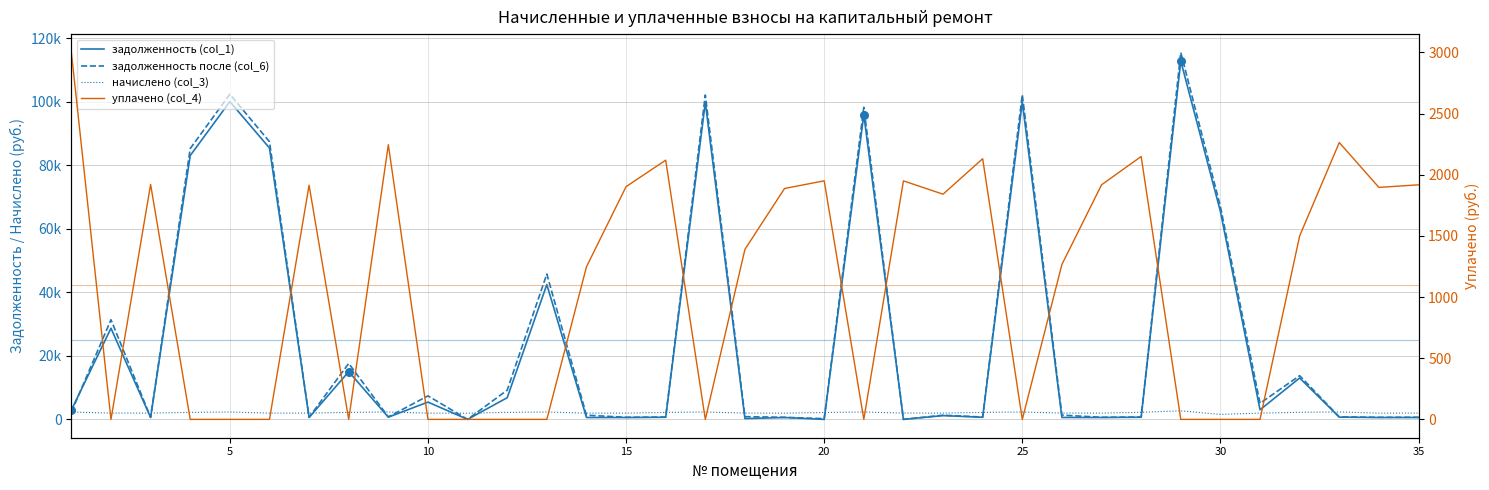

Which series has the widest spread of Y values?

задолженность после (col_6)